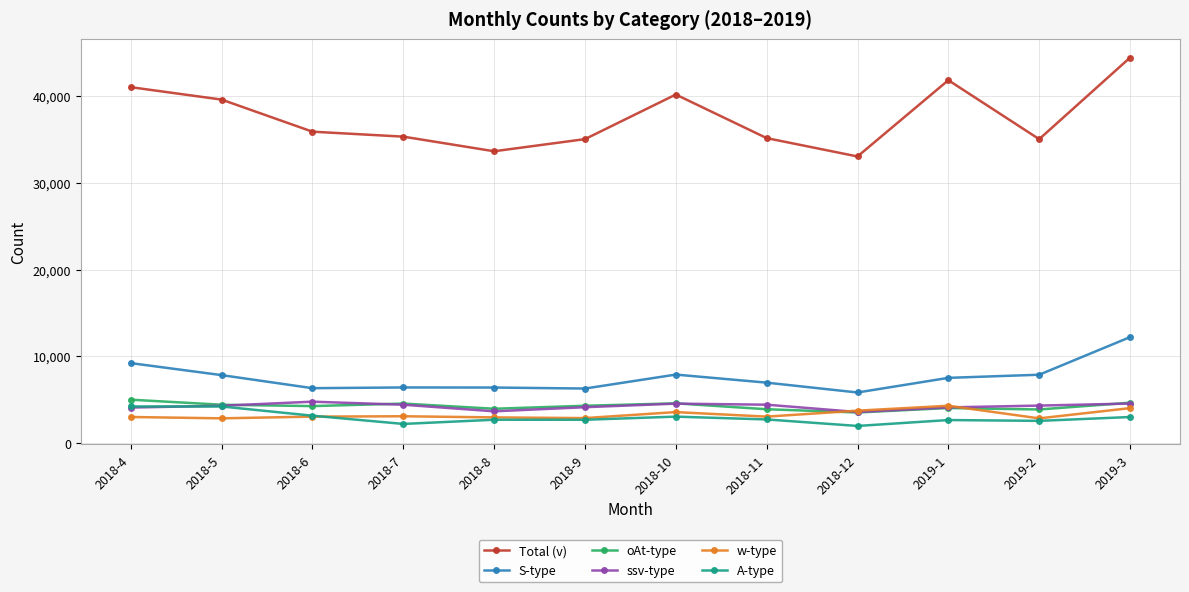

At which label does ssv-type first exceed 4303?

2018-6